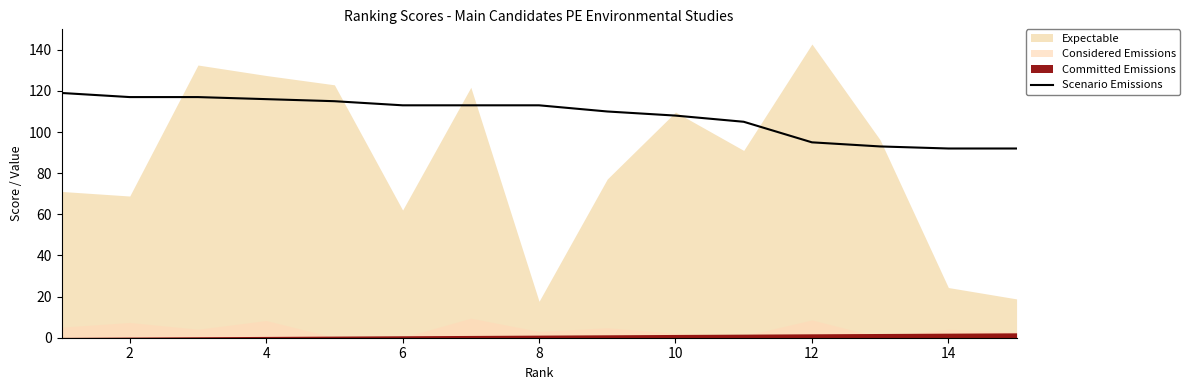

True or false: Scenario Emissions has a value of 60 at 12.

False